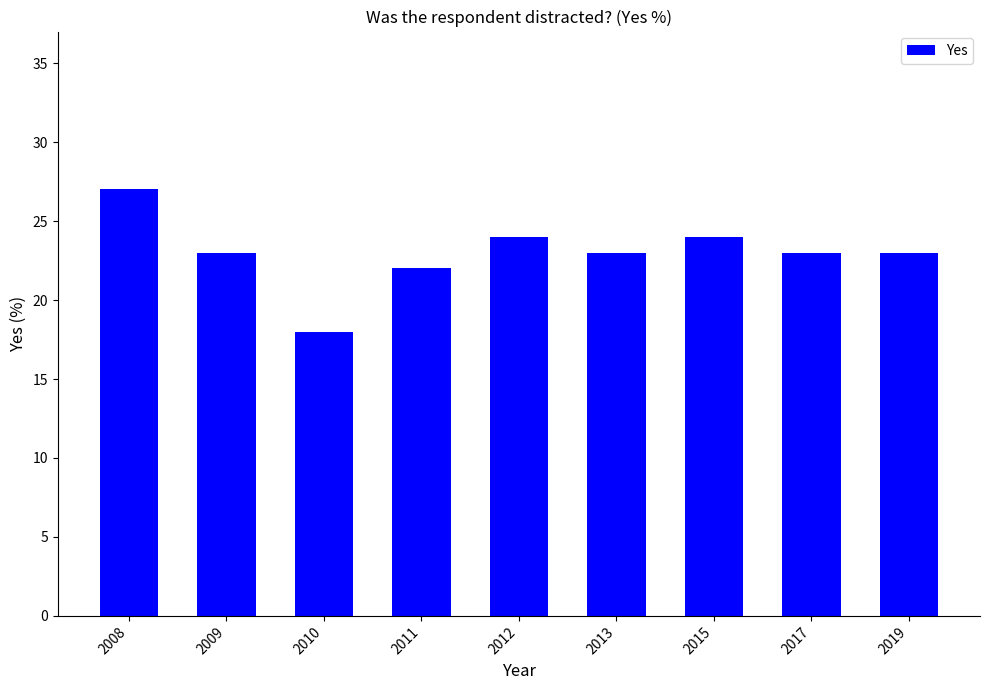

What is the difference between the maximum and minimum values?

9